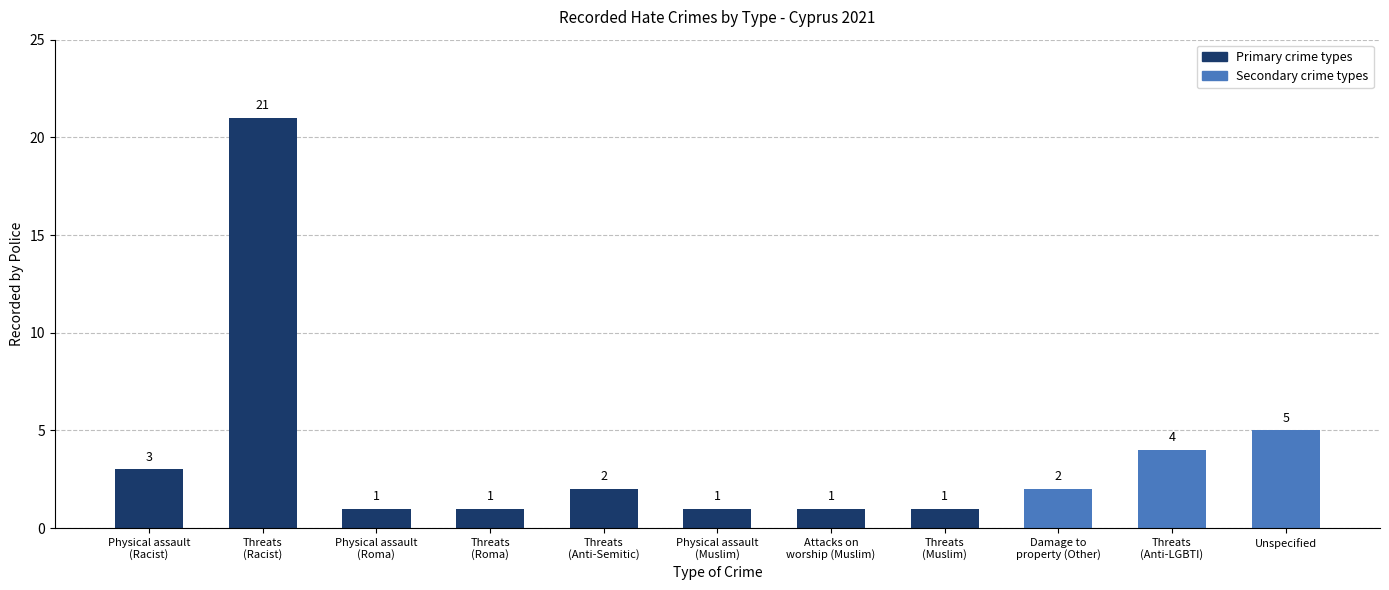

The chart shows a value of 4 at Threats
(Anti-LGBTI). True or false?

True